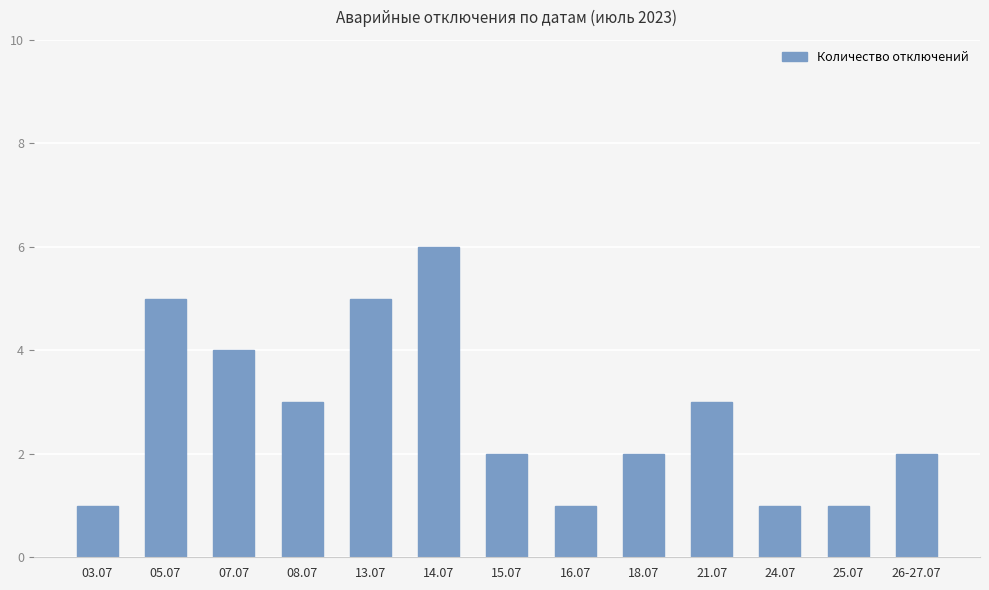

Between 21.07 and 24.07, which is larger?

21.07